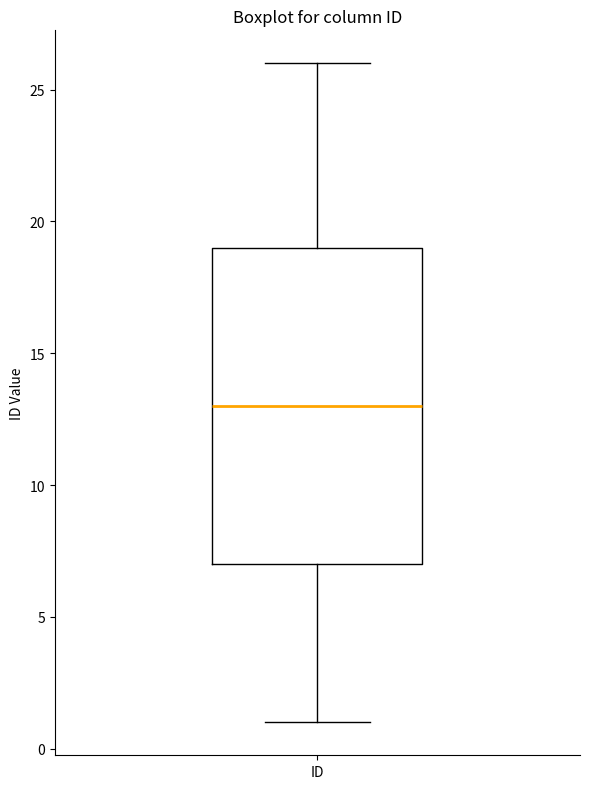

Where is the lower edge of the box for ID on the y-axis? The values are not printed on the chart, so give them approximately, as read against the axis.

7